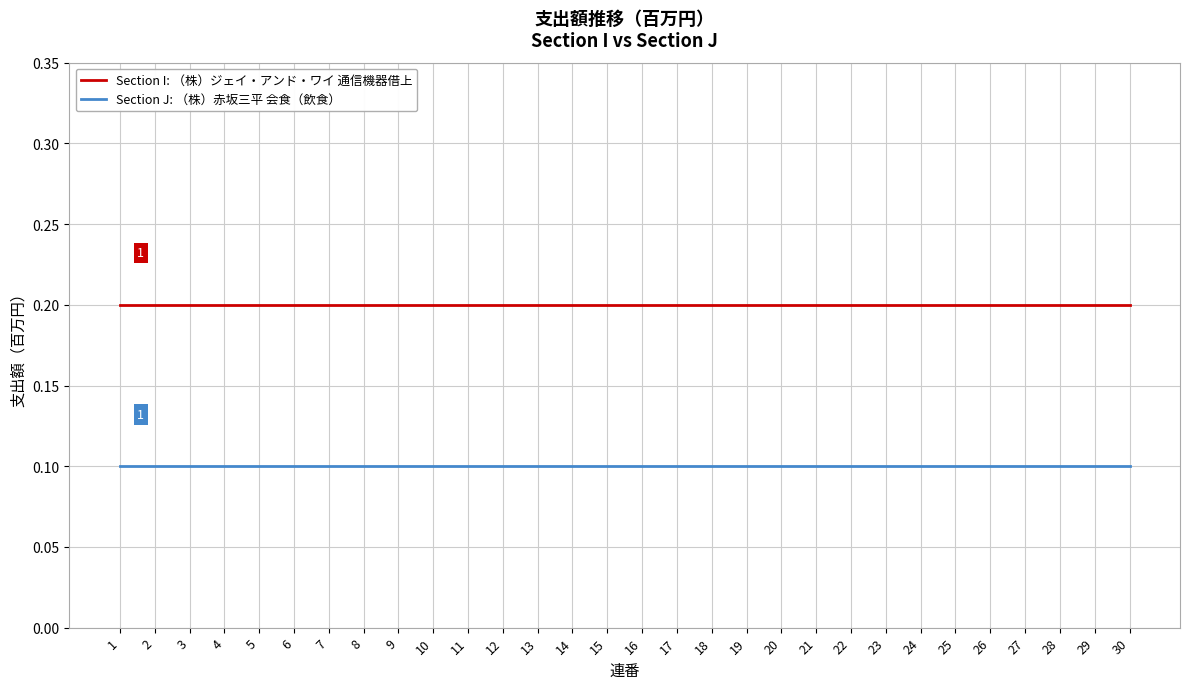

What is the average value of the Section J: （株）赤坂三平 会食（飲食） series?

0.1